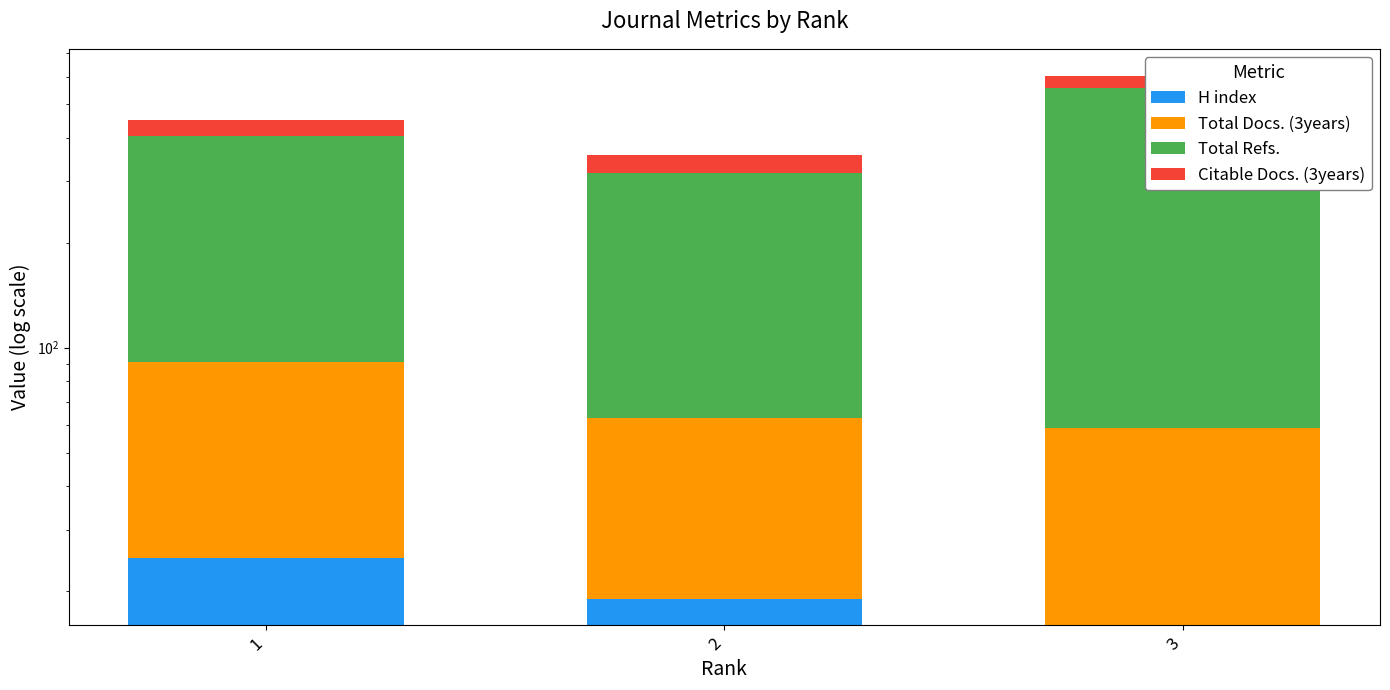

What is the spread (max minus min) of values at 2?

236